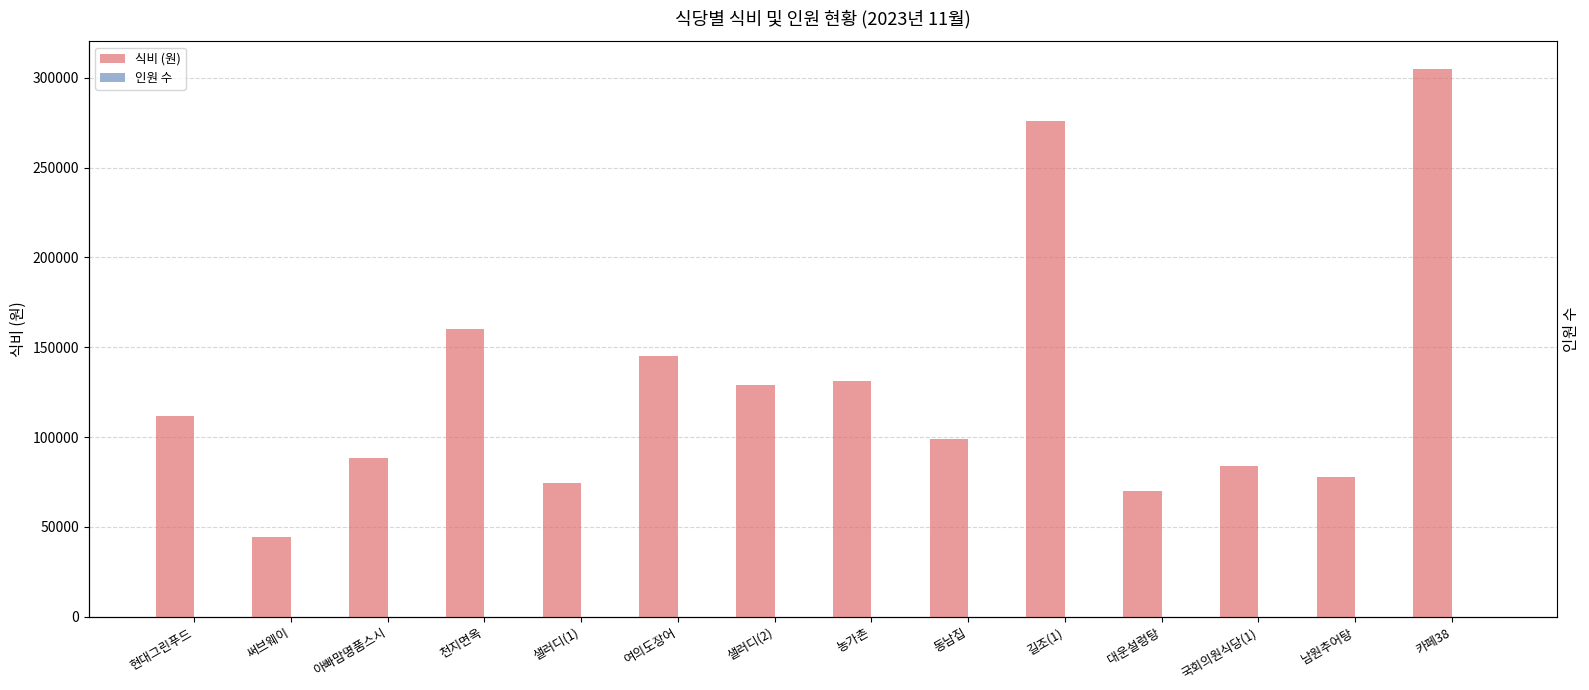

List the series in order of their peak value, highest first.

식비 (원), 인원 수